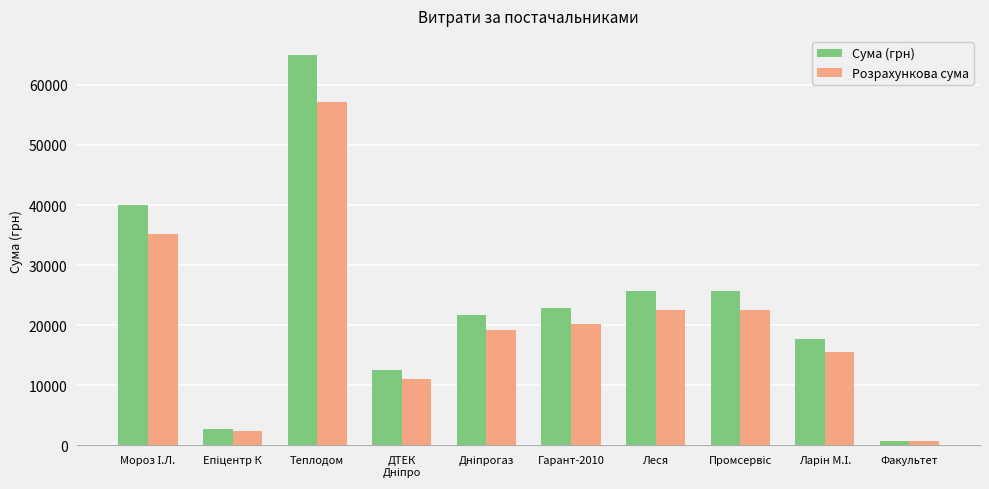

Rank the series by their average value, from highest to lowest.

Сума (грн), Розрахункова сума